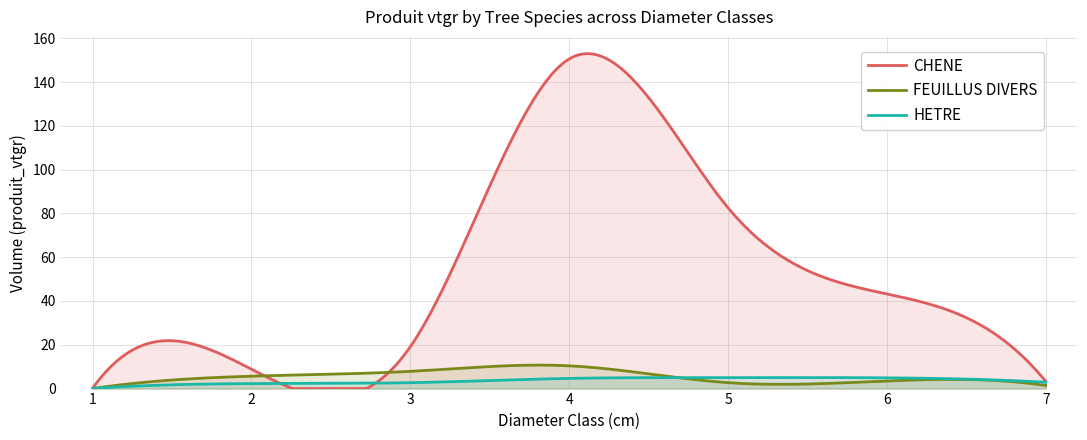

The value of CHENE at 5 is 19.0. True or false?

False